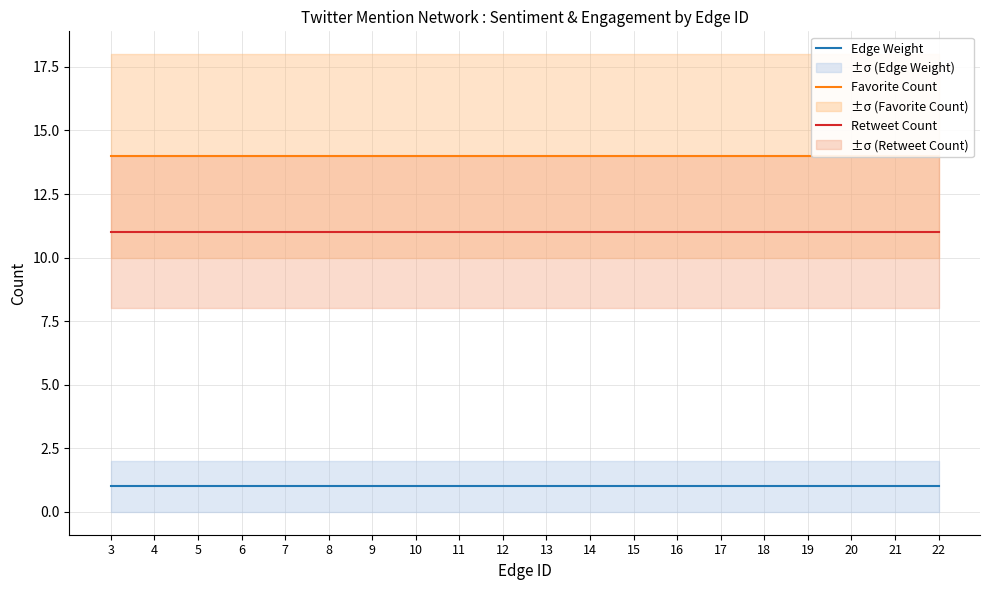

Is it true that Retweet Count equals 11 at 3?

True